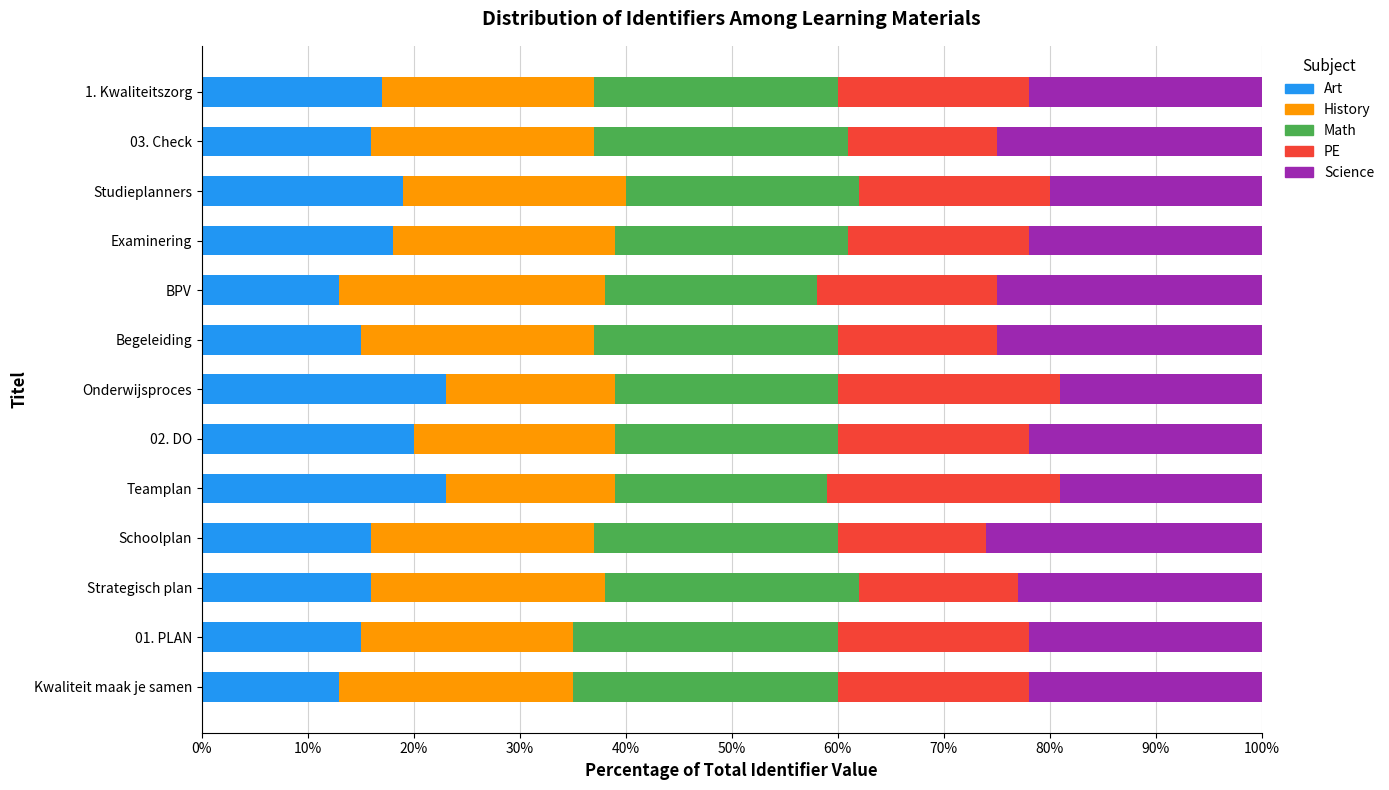

What value does the Art series have at BPV?

13